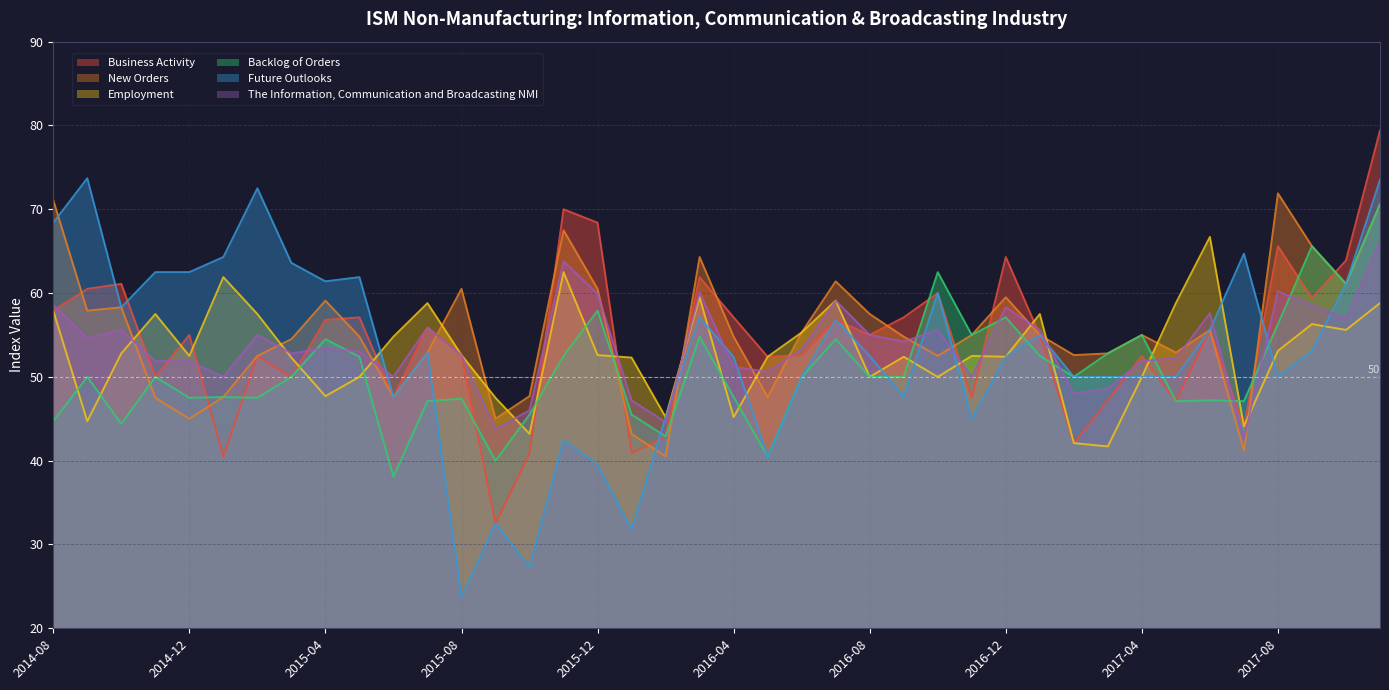

What is the difference between the second highest and minimum values in the The Information, Communication and Broadcasting NMI series?

21.2